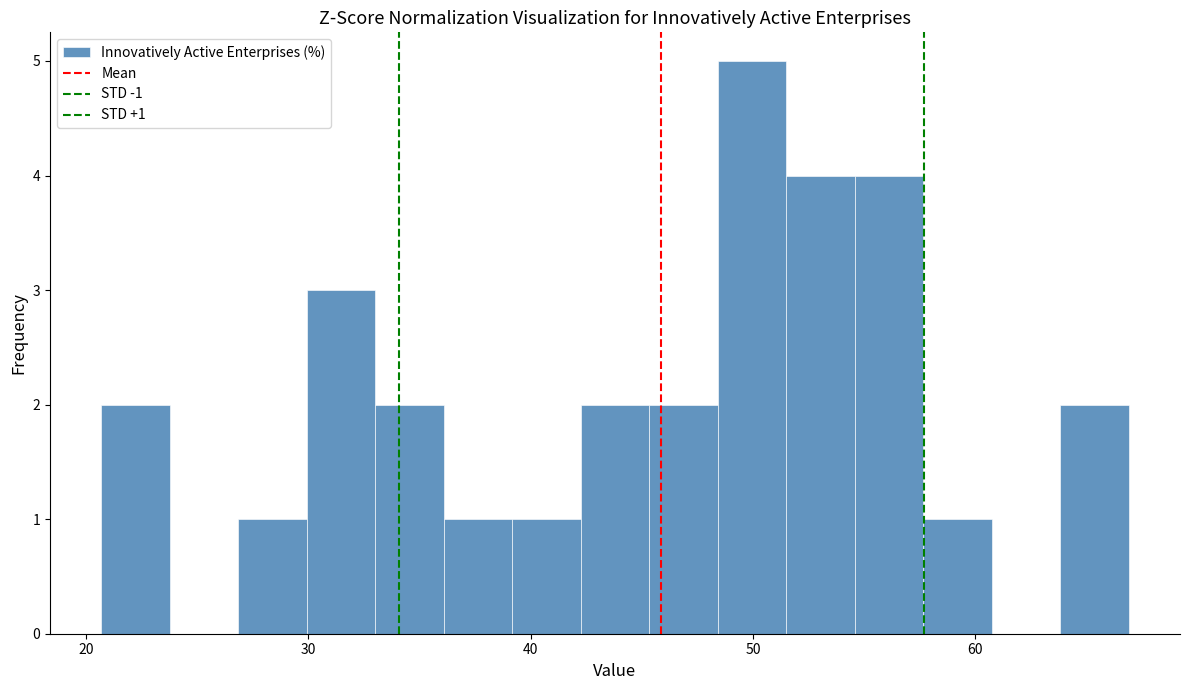

Read against the x-axis, roughly where is the centre of the tallest bar?

50